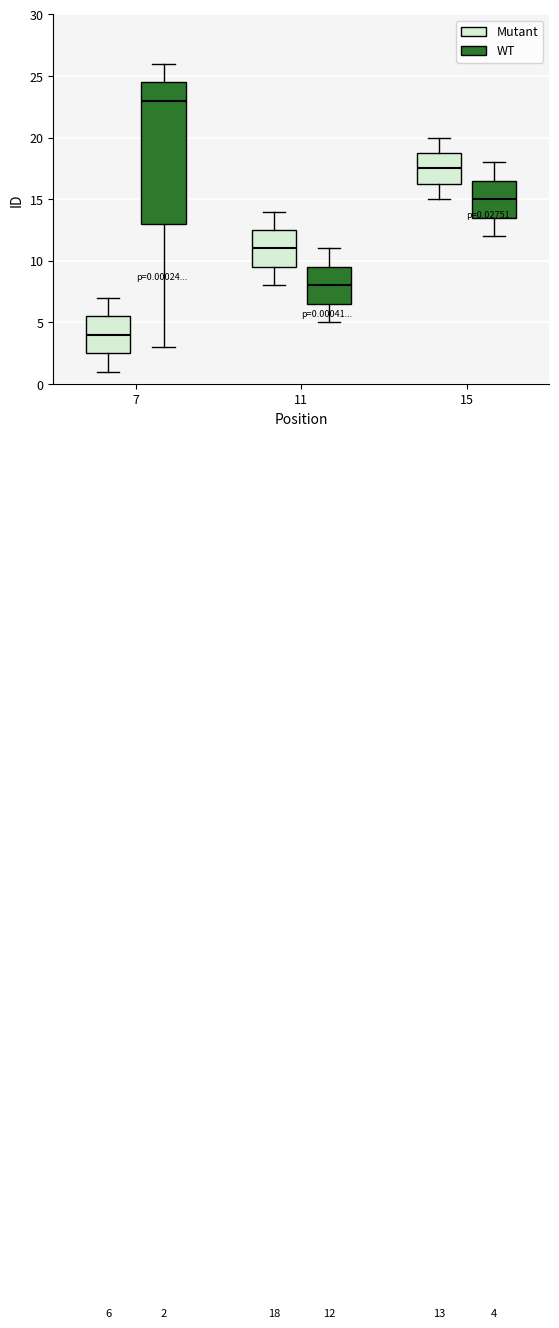

Comparing the boxes themselves (not the whiskers), which one is the tallest?

7 (WT)